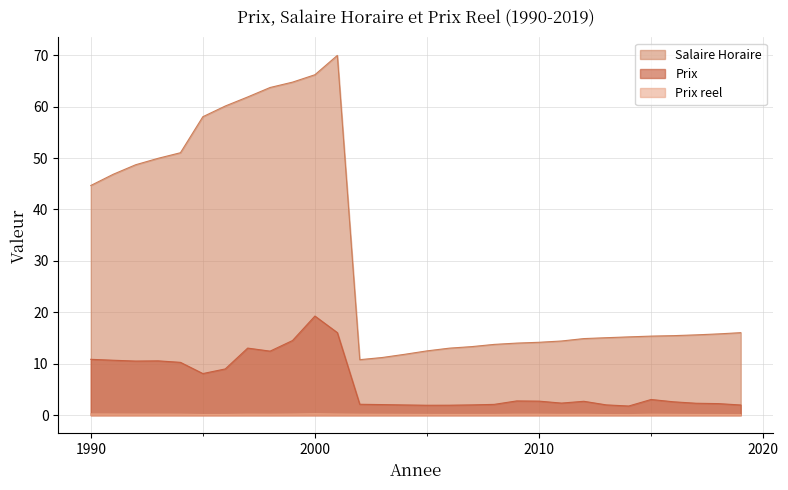

How many interior local peaks does the Prix reel series have?

5